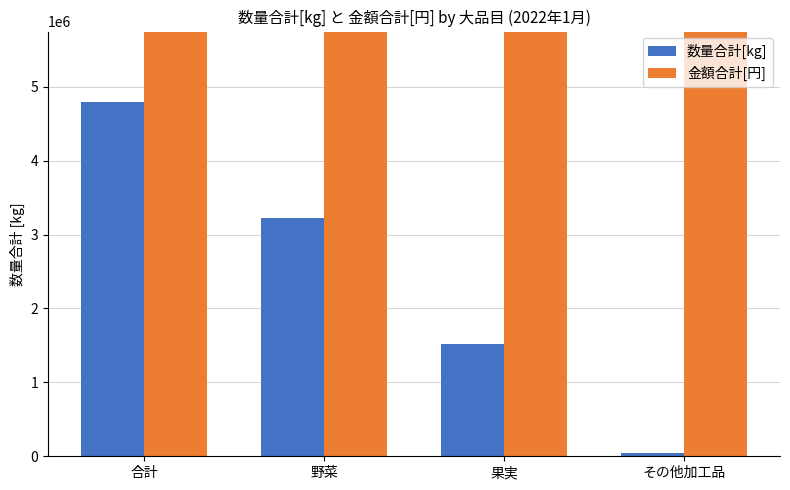

True or false: 数量合計[kg] has a value of 3221200 at 野菜.

True